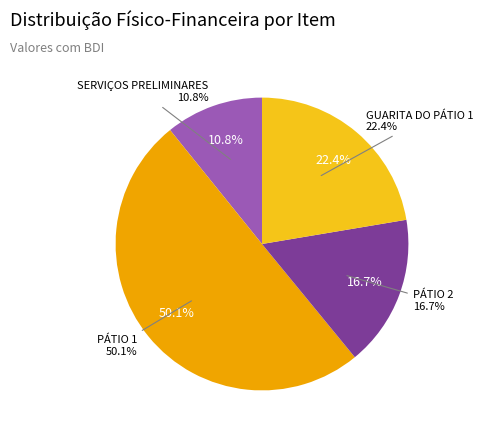

Which slice represents more than half of the pie?

PÁTIO 1